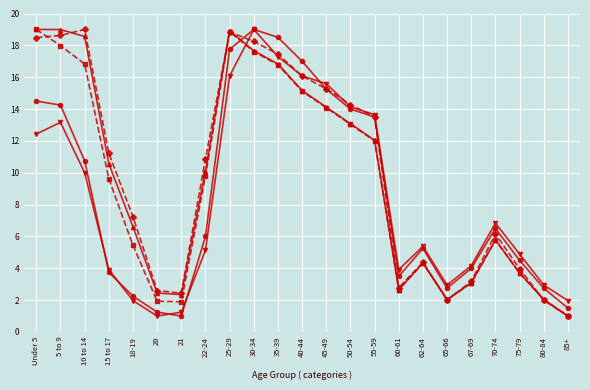

How many lines are shown in the chart?

5